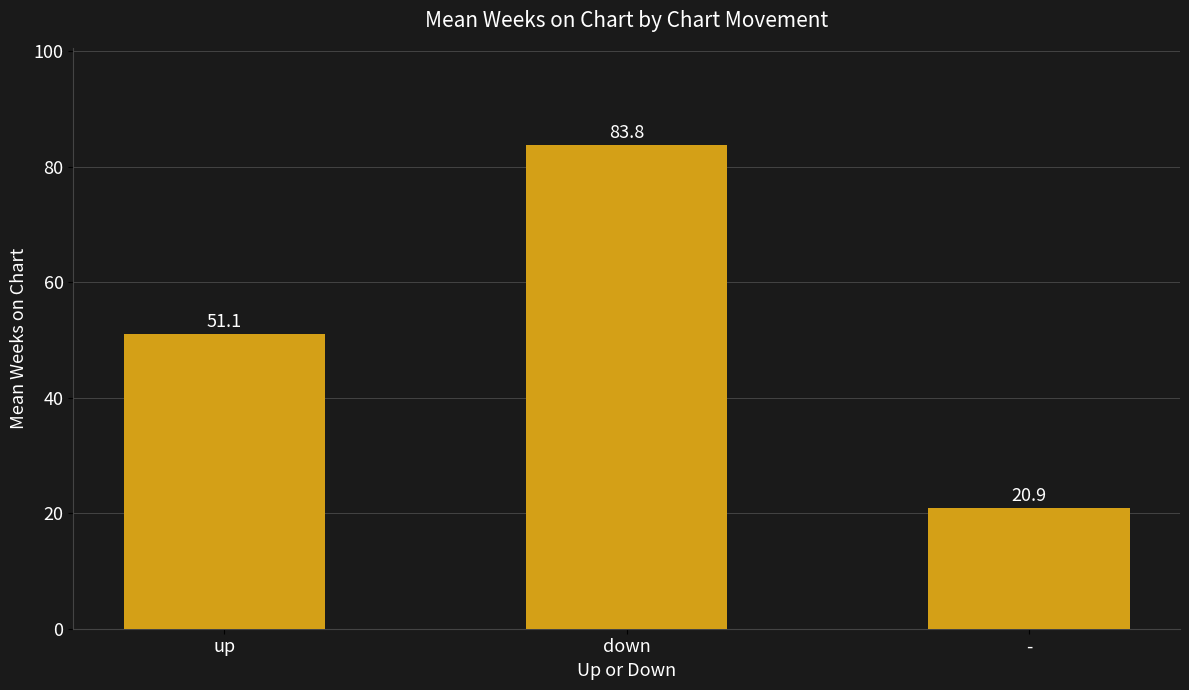

Where is the data nearest to the value 52?

up